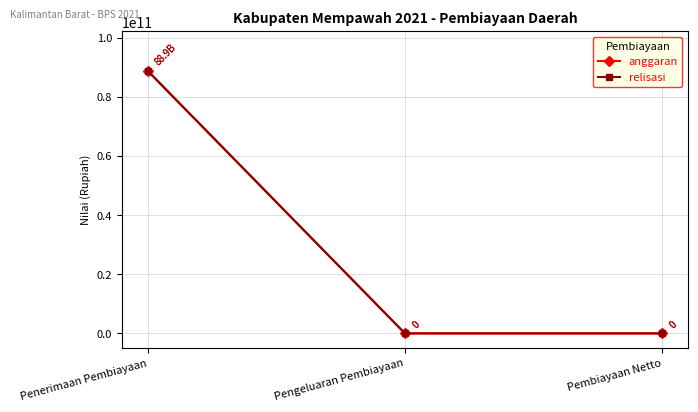

What is the label of the 3rd point from the left?

Pembiayaan Netto